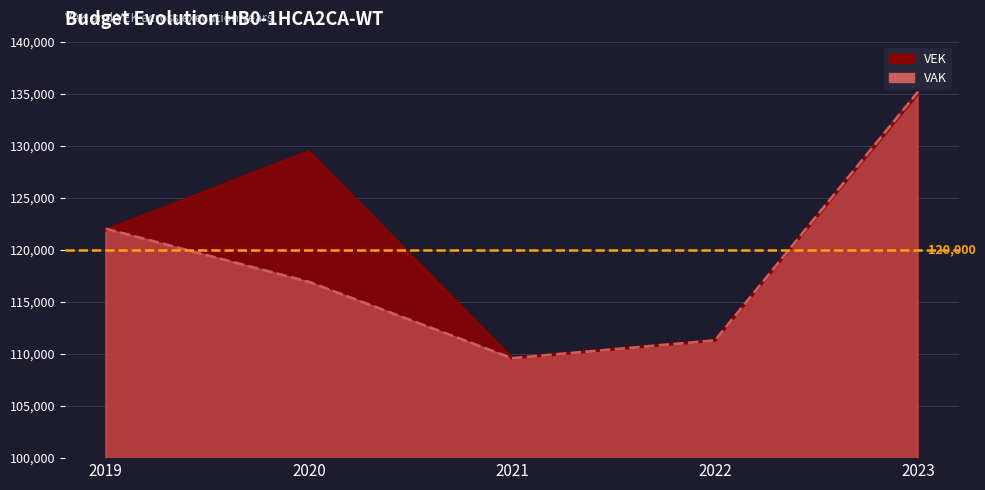

How many times do VEK and VAK cross each other?

1